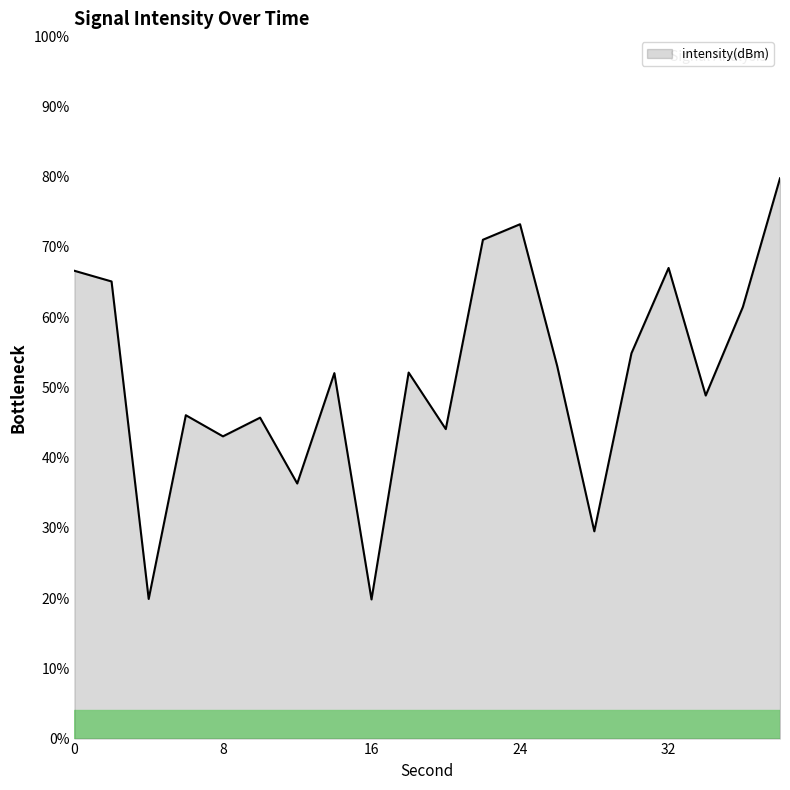

What is the smallest value displayed?

19.8